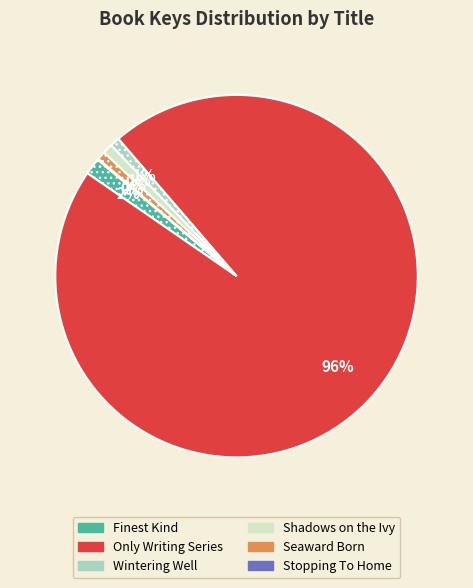

Is Only Writing Series the majority of the pie?

Yes